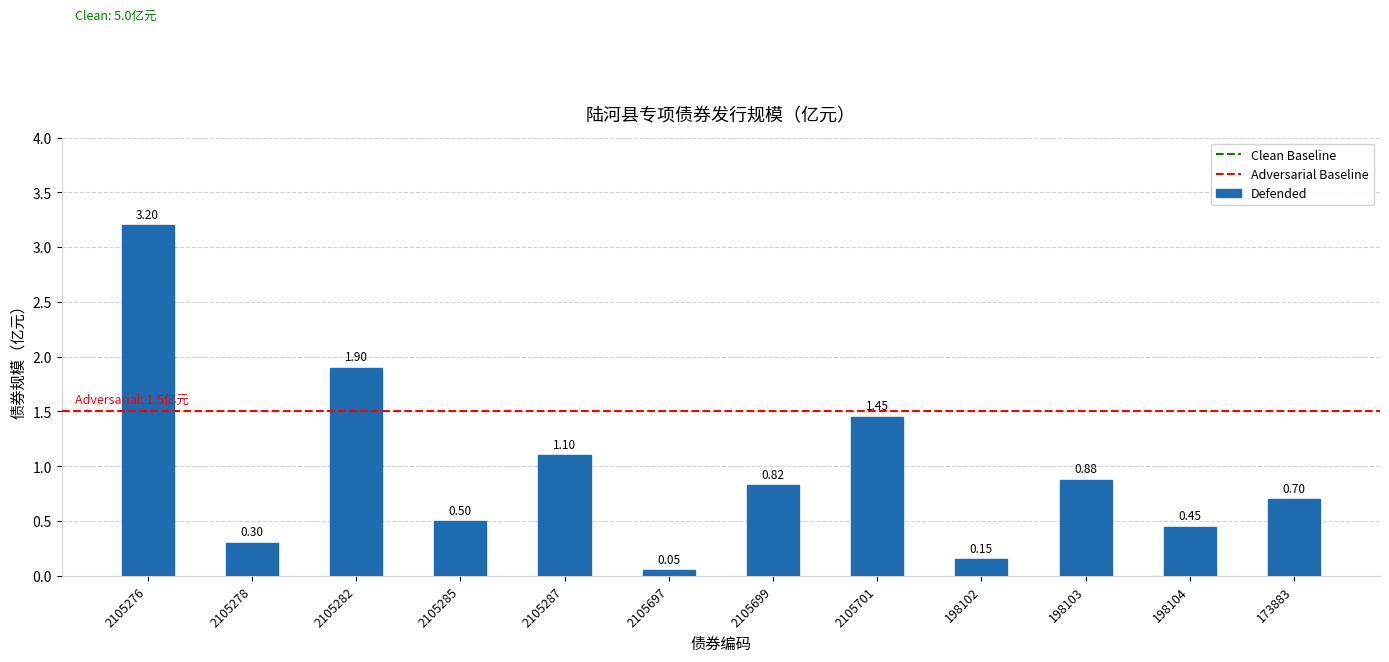

What is the sum of the values at 2105276 and 2105287?

4.3